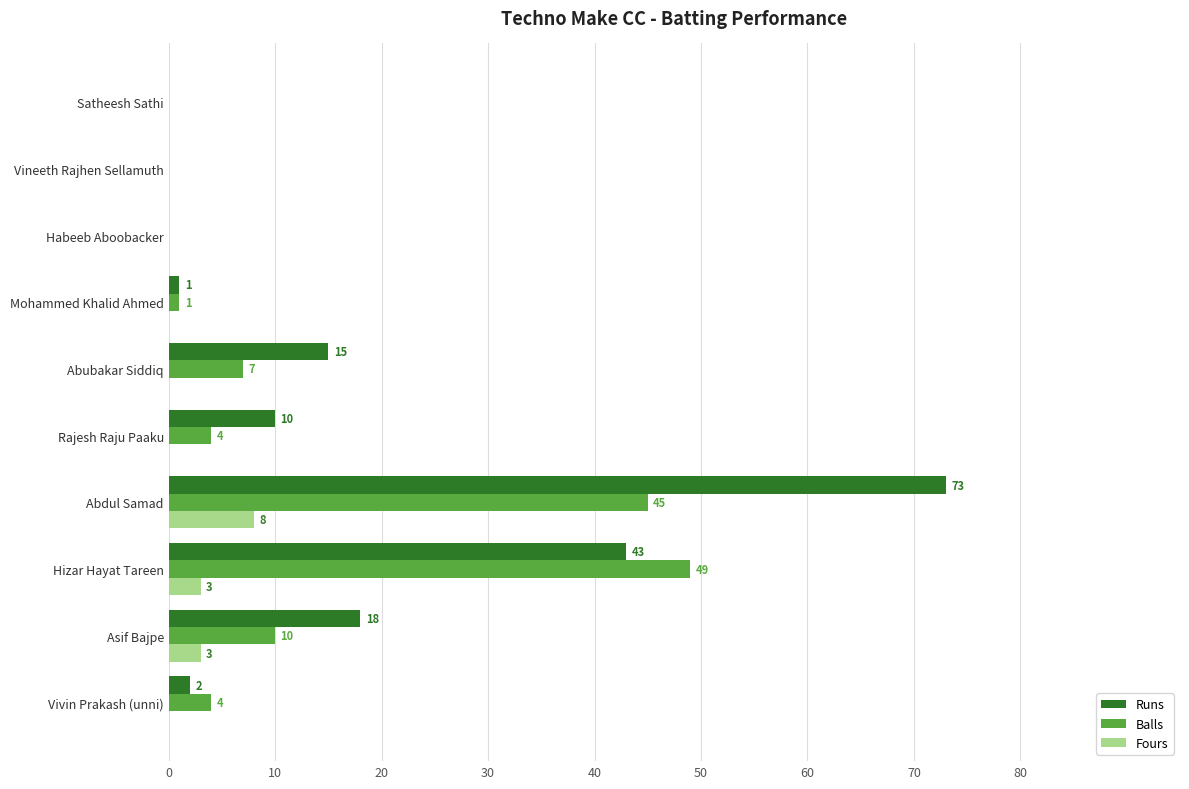

Count the Fours values in the range 0 to 3.

9